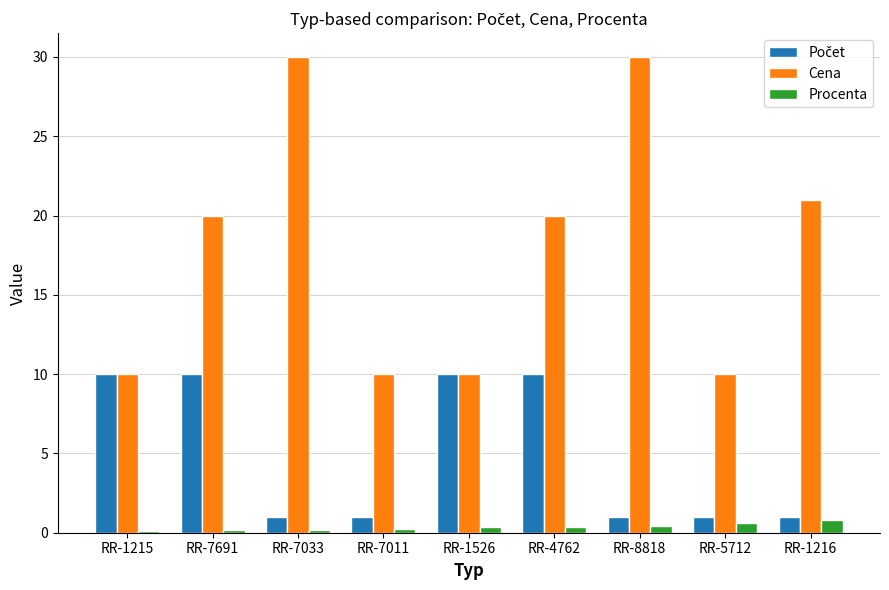

Which series has the widest spread of values?

Cena